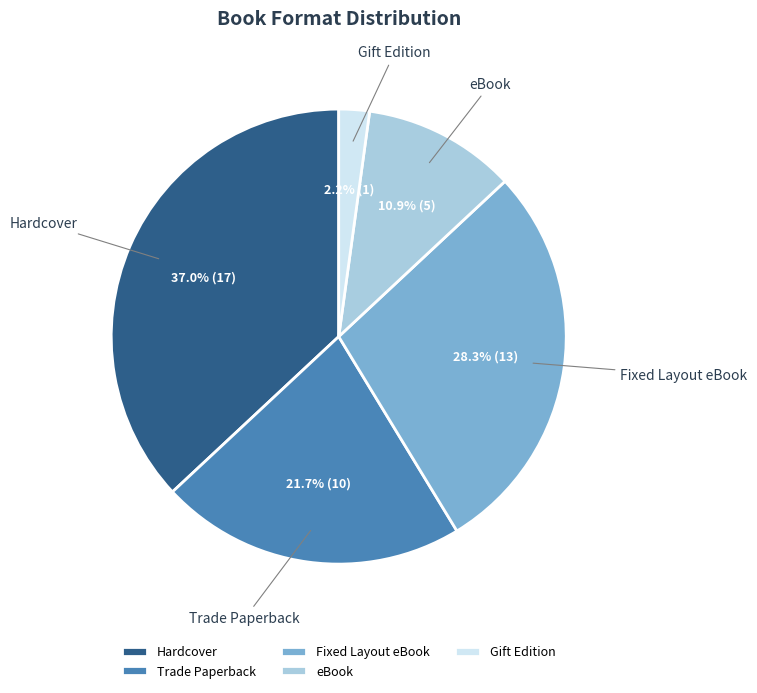

To the nearest percent, what portion does eBook represent?

11%